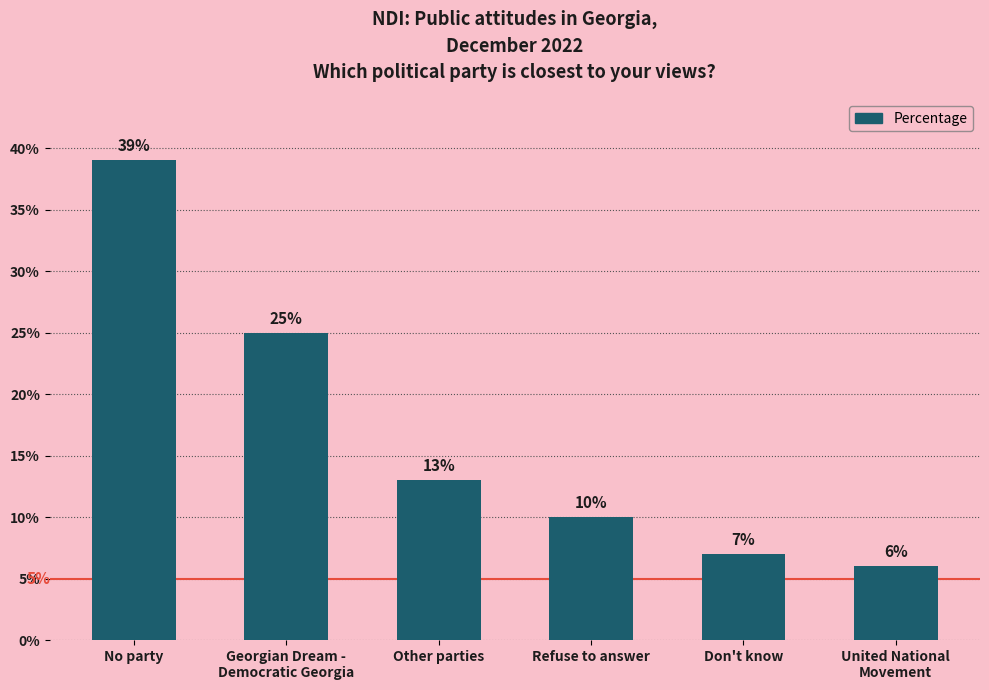

How many data points does each series have?

6